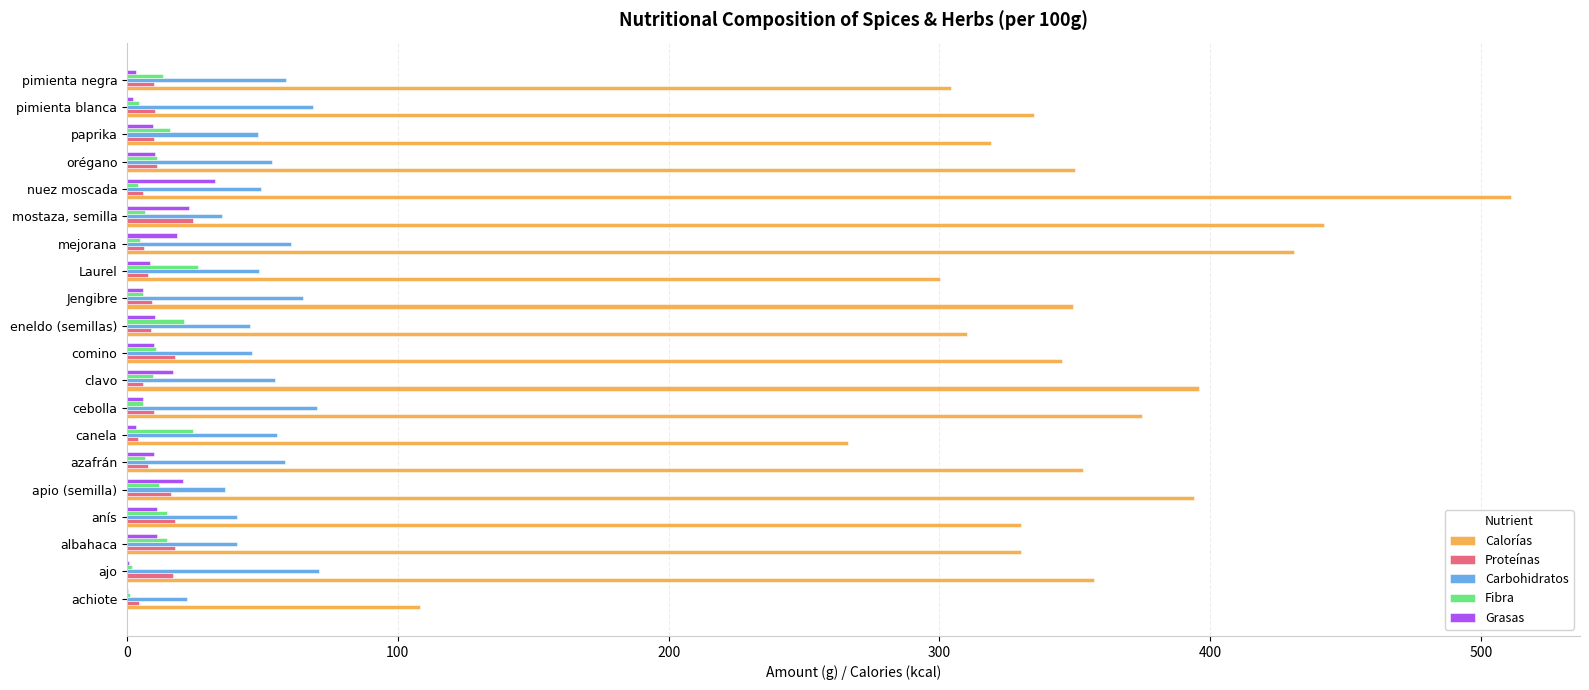

Which series changed the most between achiote and orégano?

Calorías